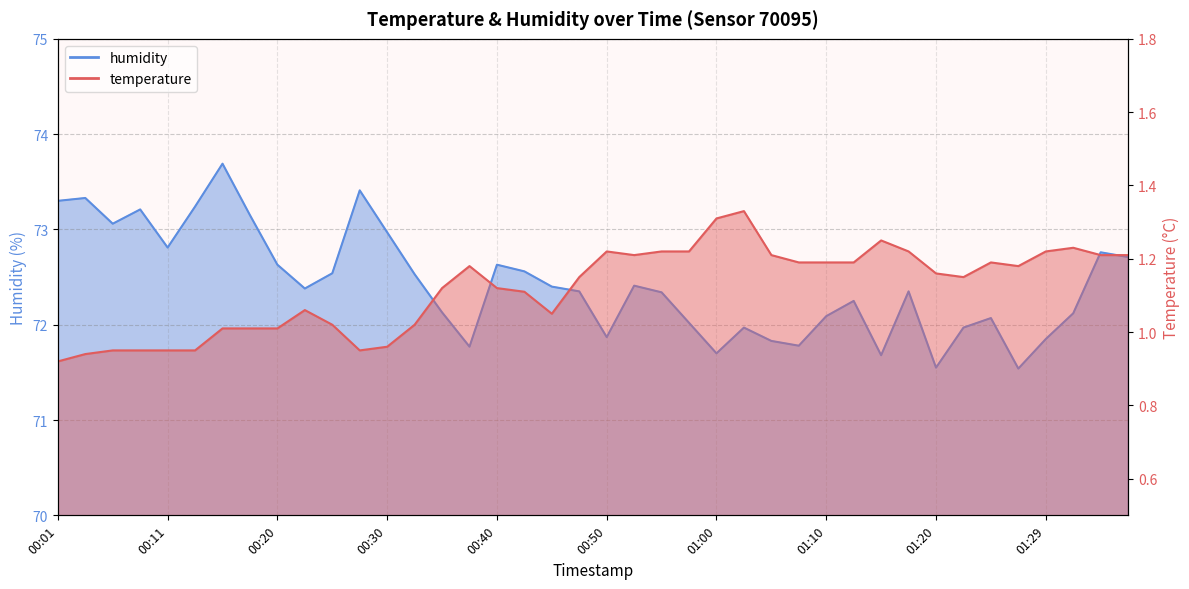

What is the difference between the maximum and second lowest values in the humidity series?

2.1